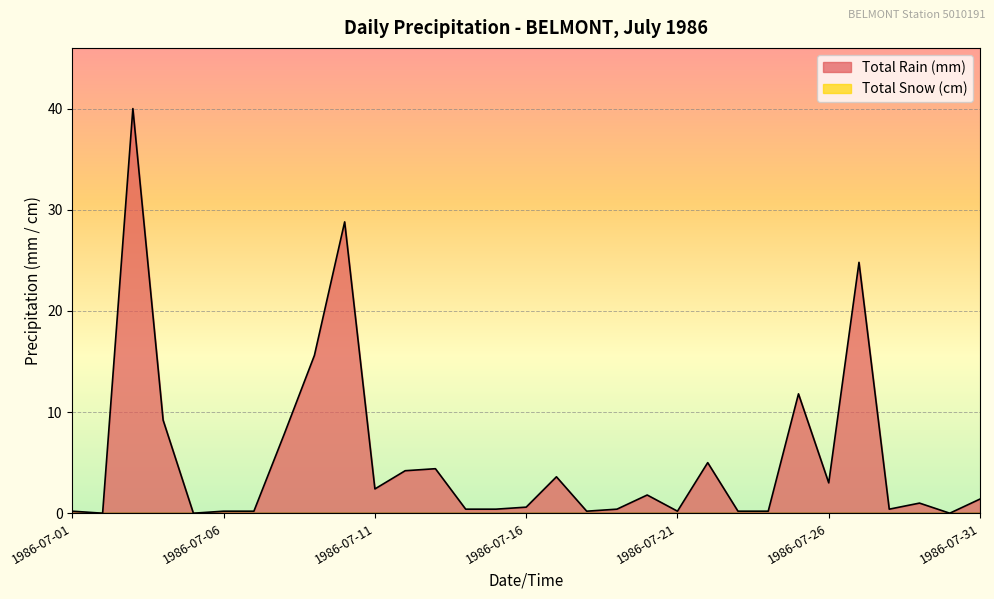

At which label does the data first exceed 1?

1986-07-03